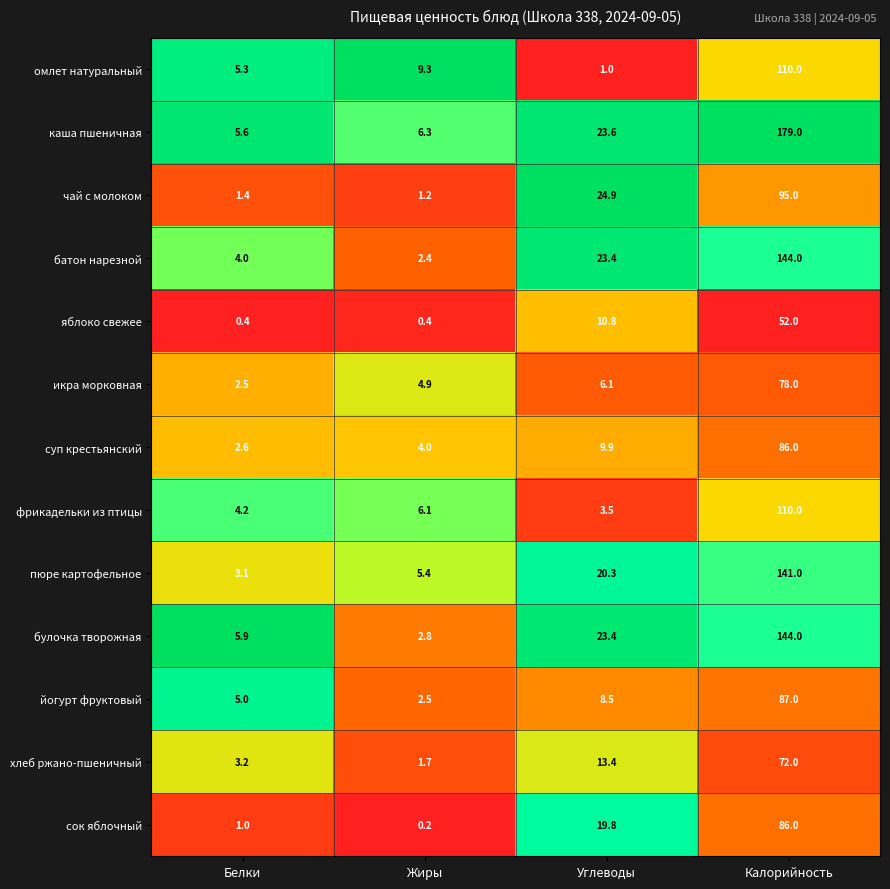

At which label is чай с молоком closest to 48?

Углеводы